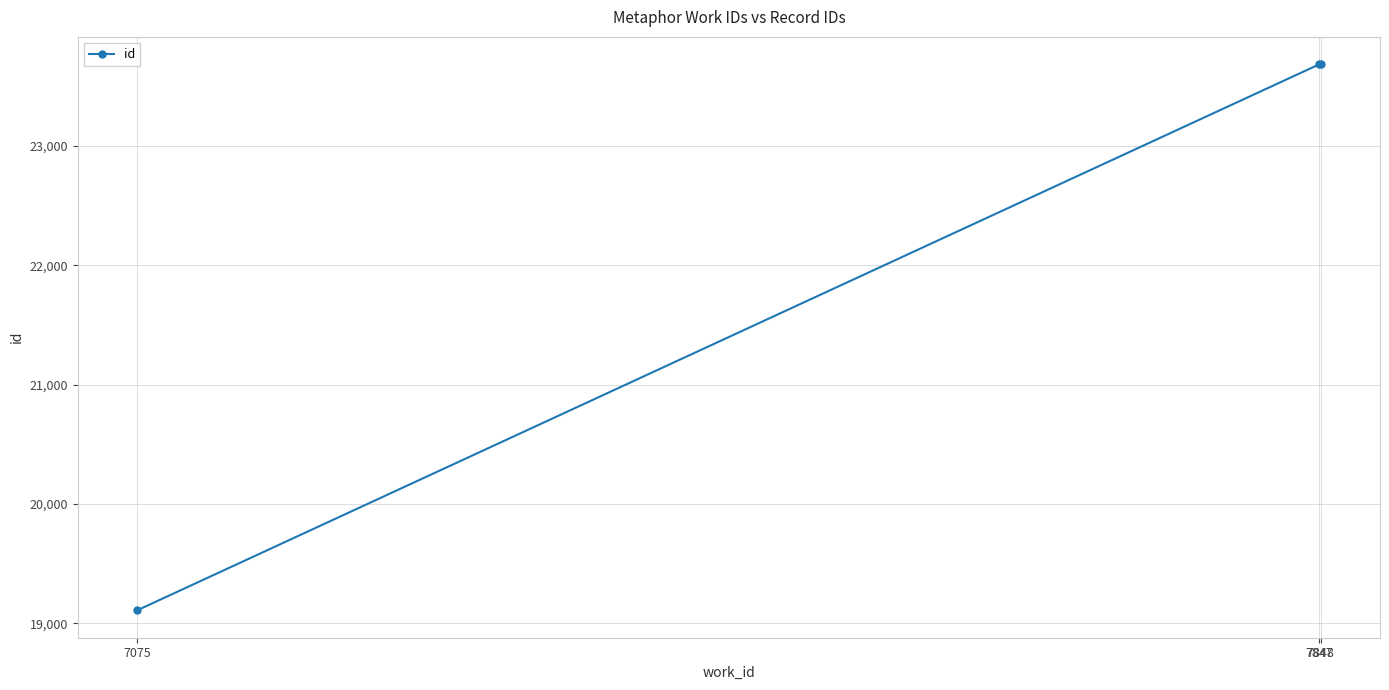

What is the minimum value shown in the chart?

19109